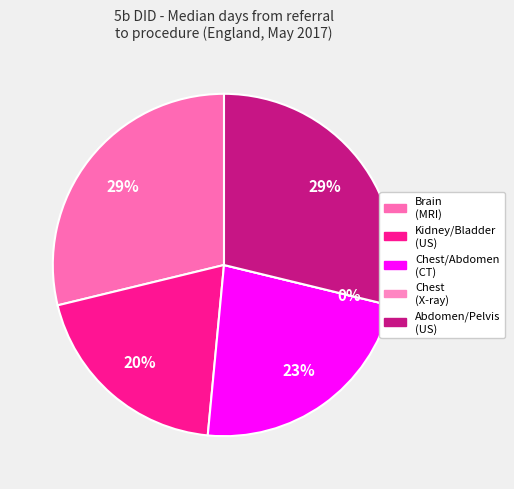

How many segments does this pie chart have?

5